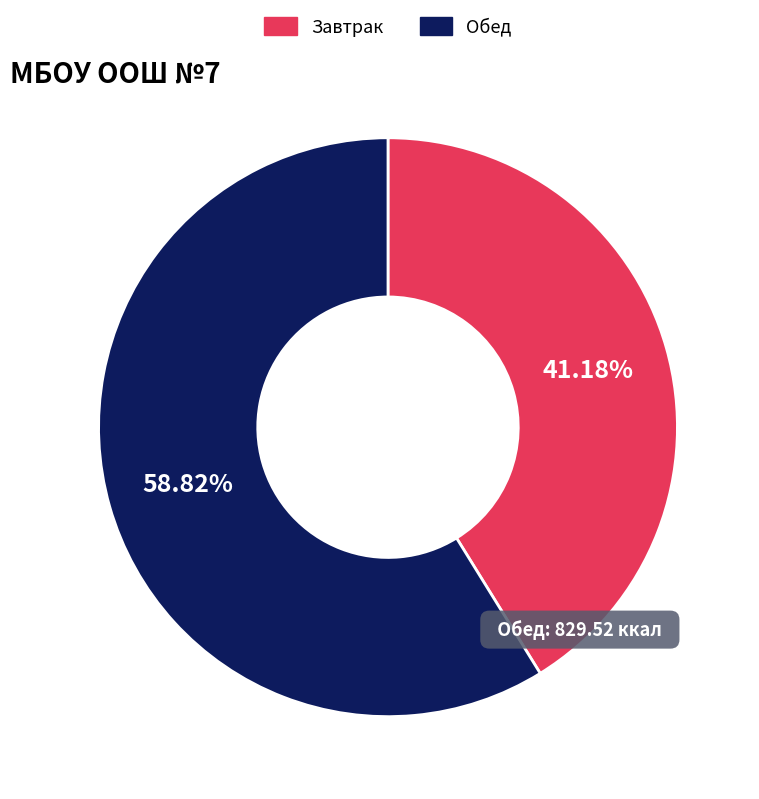

How many slices are in this pie chart?

2